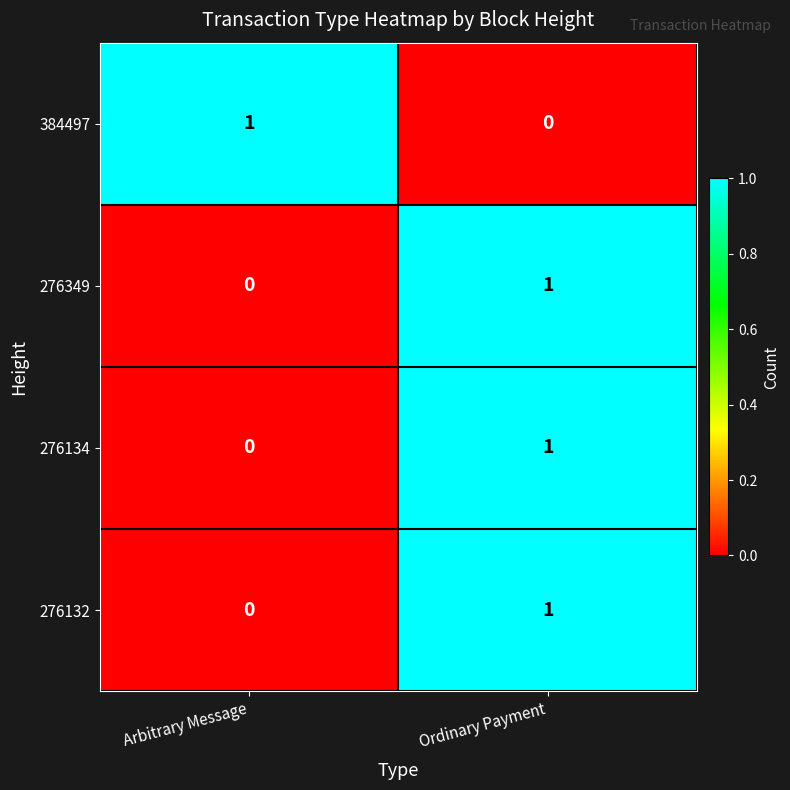

Where is 276349 nearest to the value 0?

Arbitrary Message